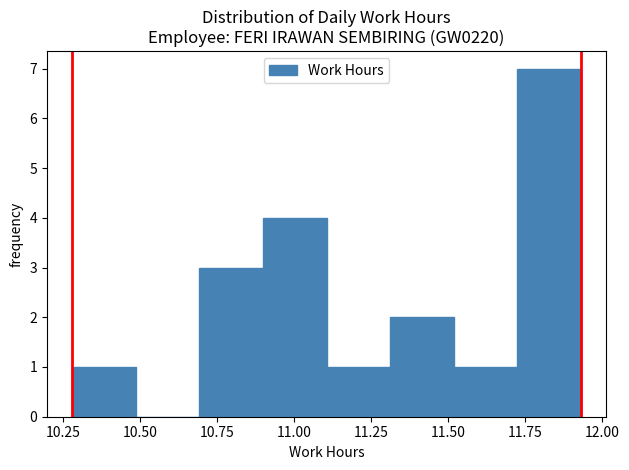

How tall is the bar that spans 10.30 to 10.50 on the x-axis? Neither the bar edges nor the heights are printed on the chart, so give them approximately, as read against the axes.

1